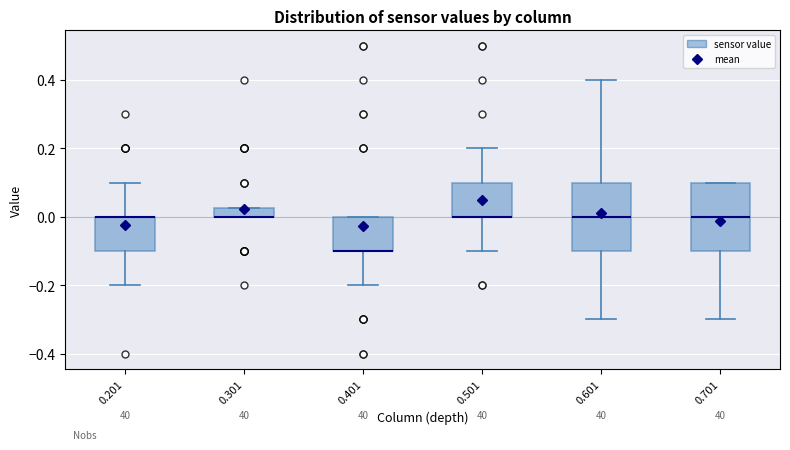

Where is the upper edge of the box at x = 0.601 on the y-axis? The values are not printed on the chart, so give them approximately, as read against the axis.

0.10